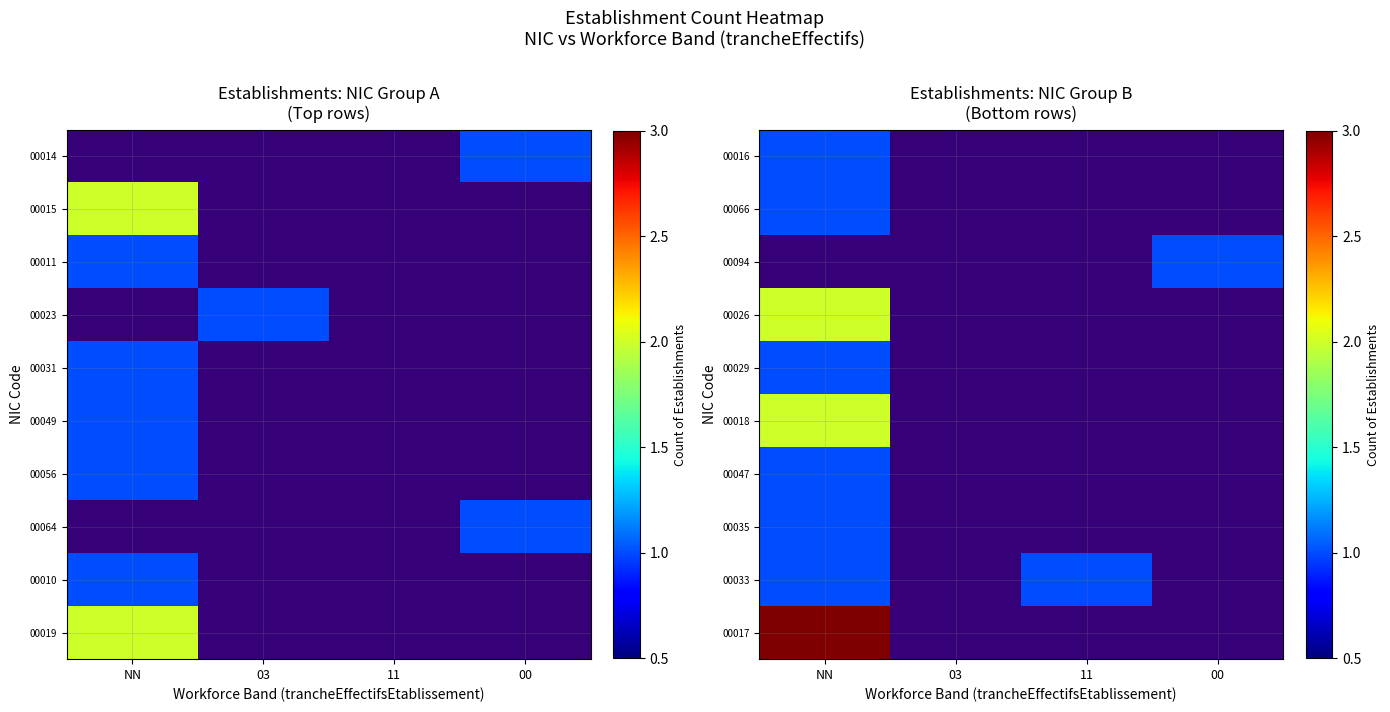

Is the value of 00033 at 00 greater than the value of 00094 at 11?

No